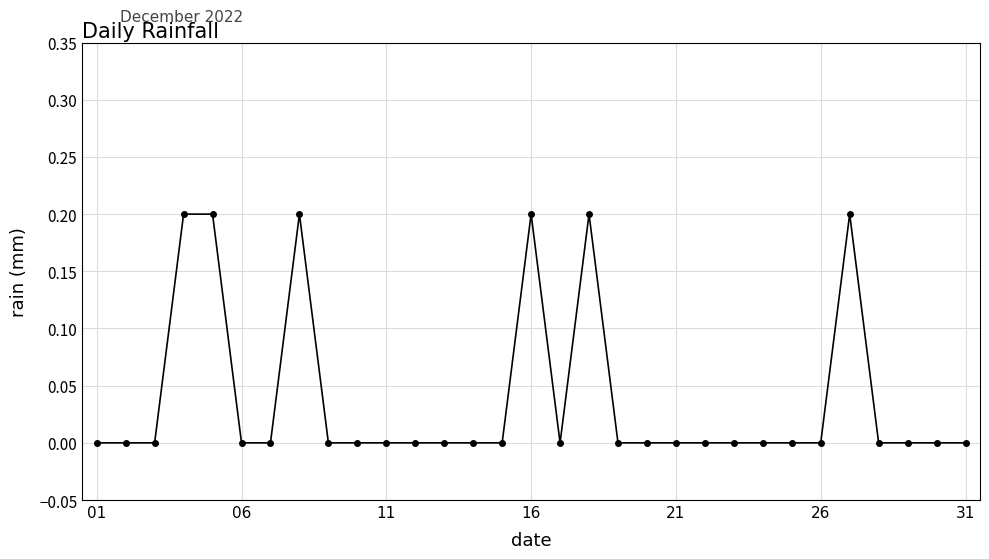

What is the maximum value shown in the chart?

0.2